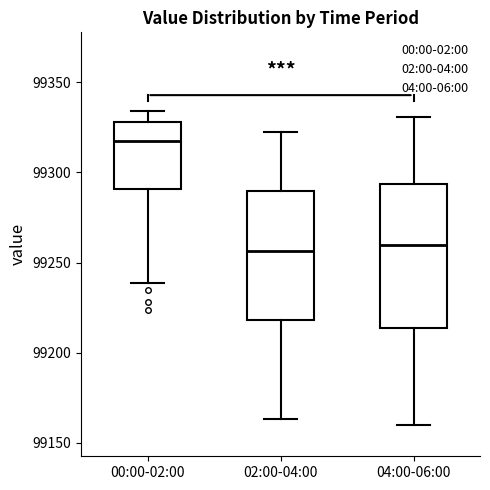

Reading left to right, read every box against the y-axis: the position of its median line, the range the box covers, and the ends of its whiskers. The values are not printed on the chart, so give them approximately, as read against the axis.

00:00-02:00: median 99320, box 99290 to 99330, whiskers 99240 to 99335
02:00-04:00: median 99255, box 99220 to 99290, whiskers 99165 to 99325
04:00-06:00: median 99260, box 99215 to 99295, whiskers 99160 to 99330